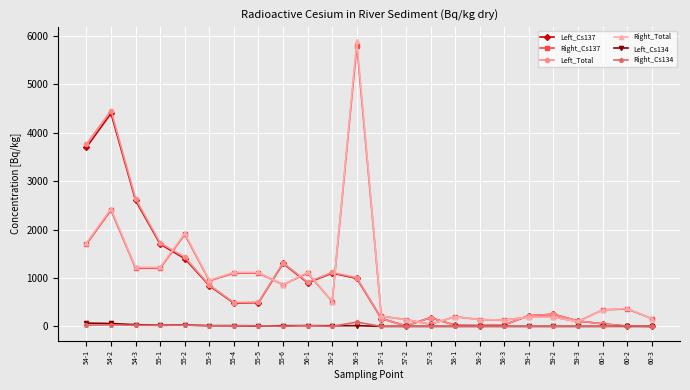

At which label does Left_Total reach its peak?

54-2